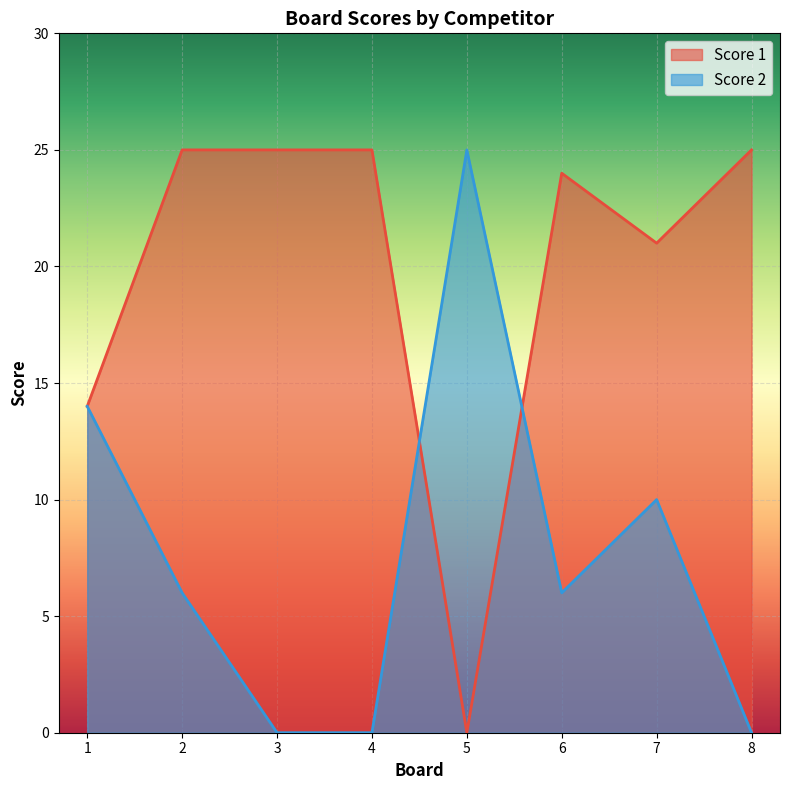

What is the difference between the Score 1 values at 6 and 1?

10